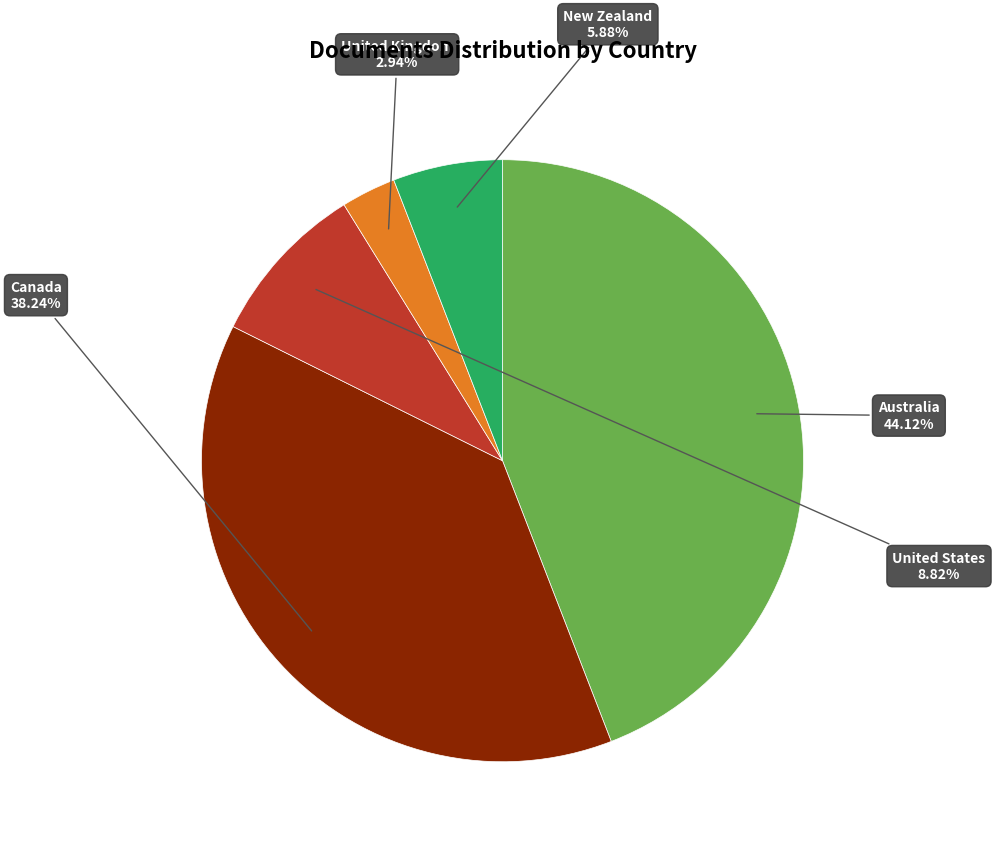

Do Australia and Canada together represent more than half of the pie?

Yes